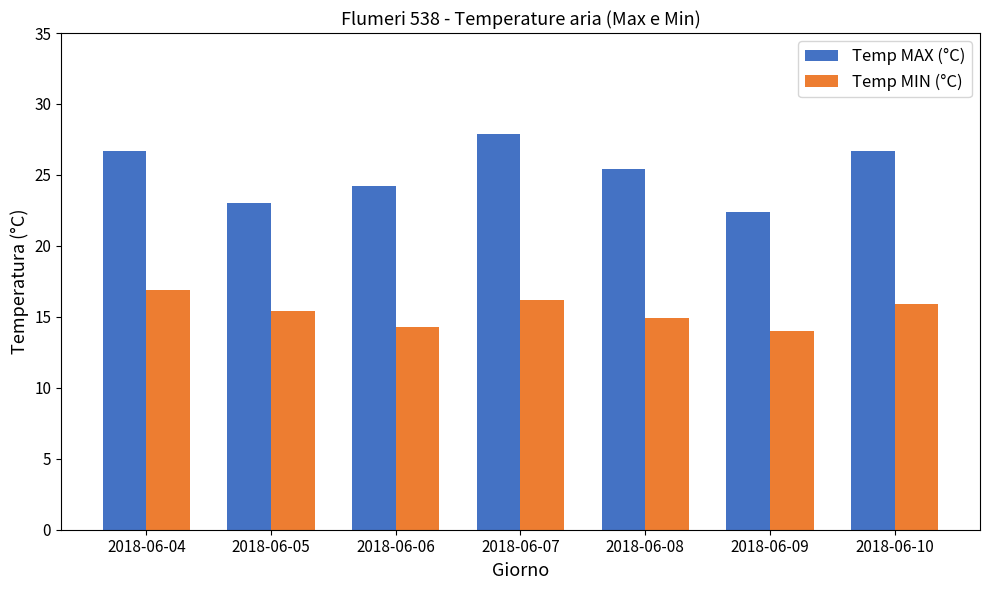

What is the spread (max minus min) of values at 2018-06-10?

10.8